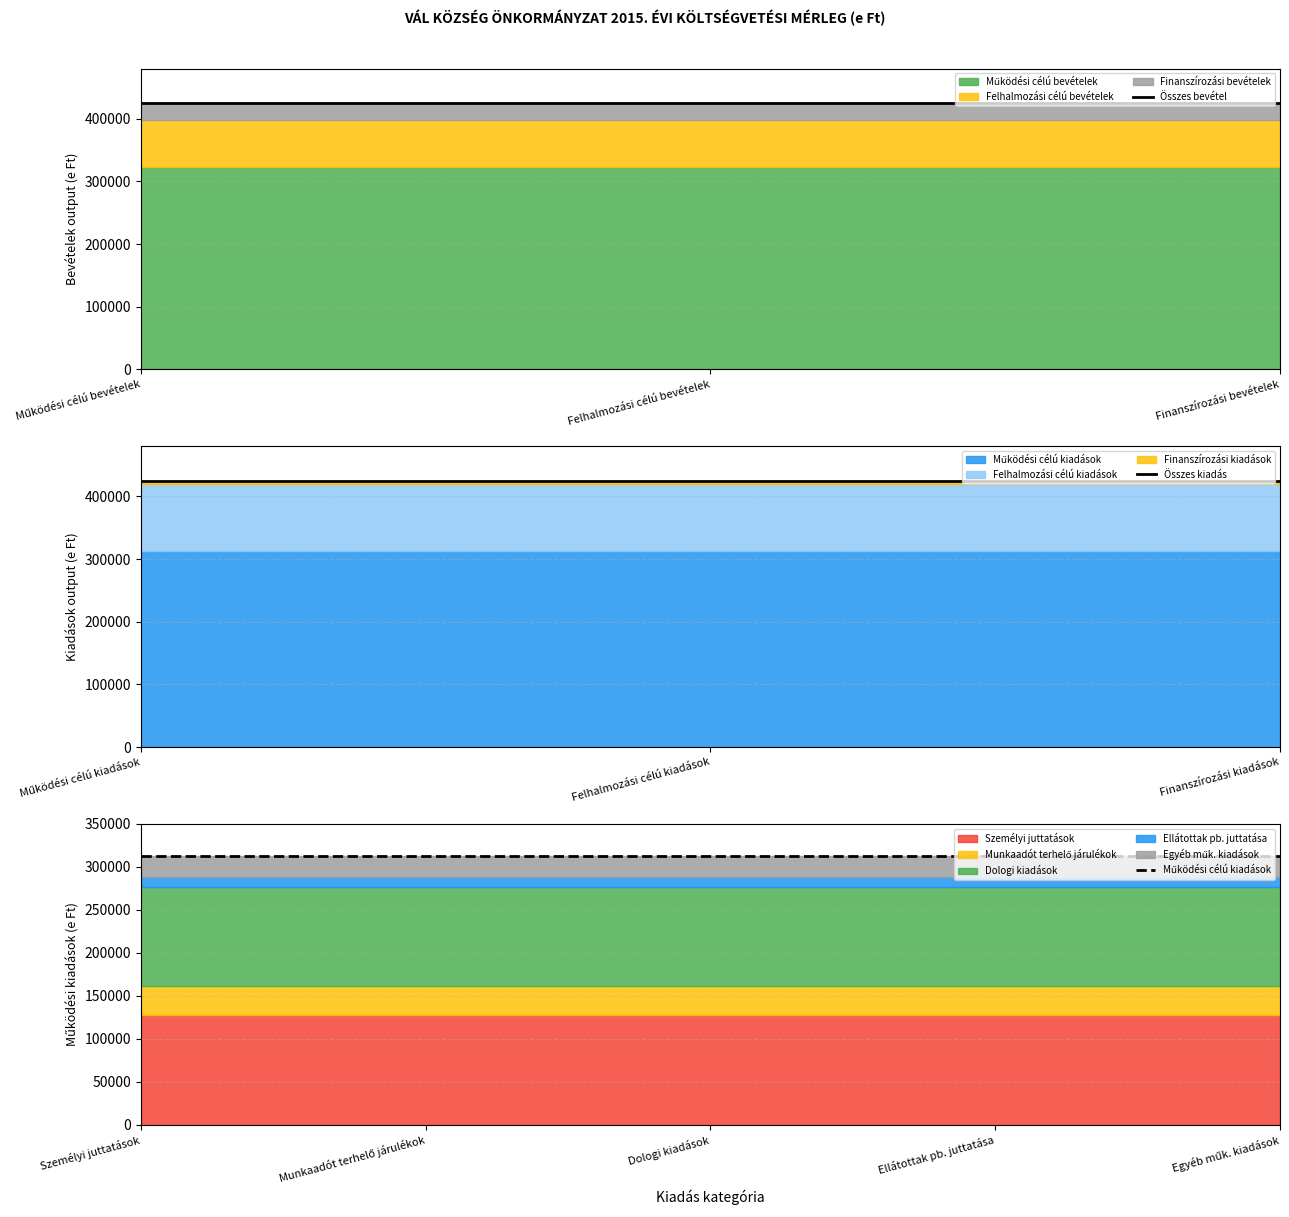

Which series has the widest spread of values?

Személyi juttatások